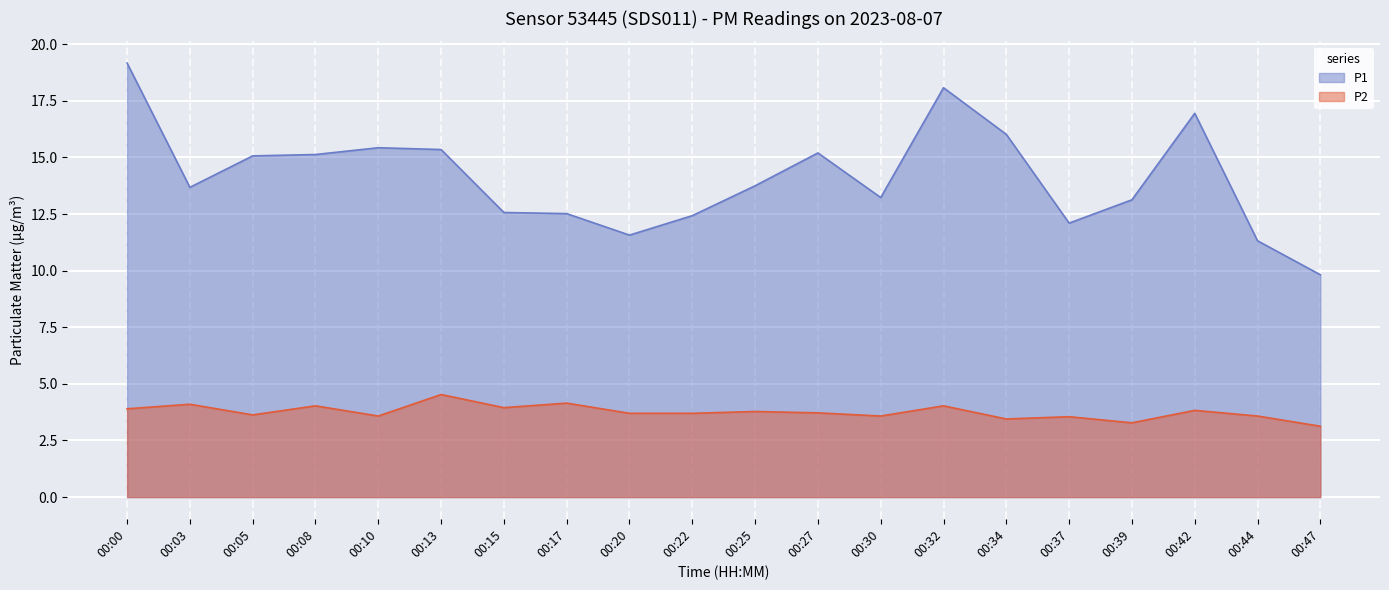

At which label does P2 reach its peak?

00:13